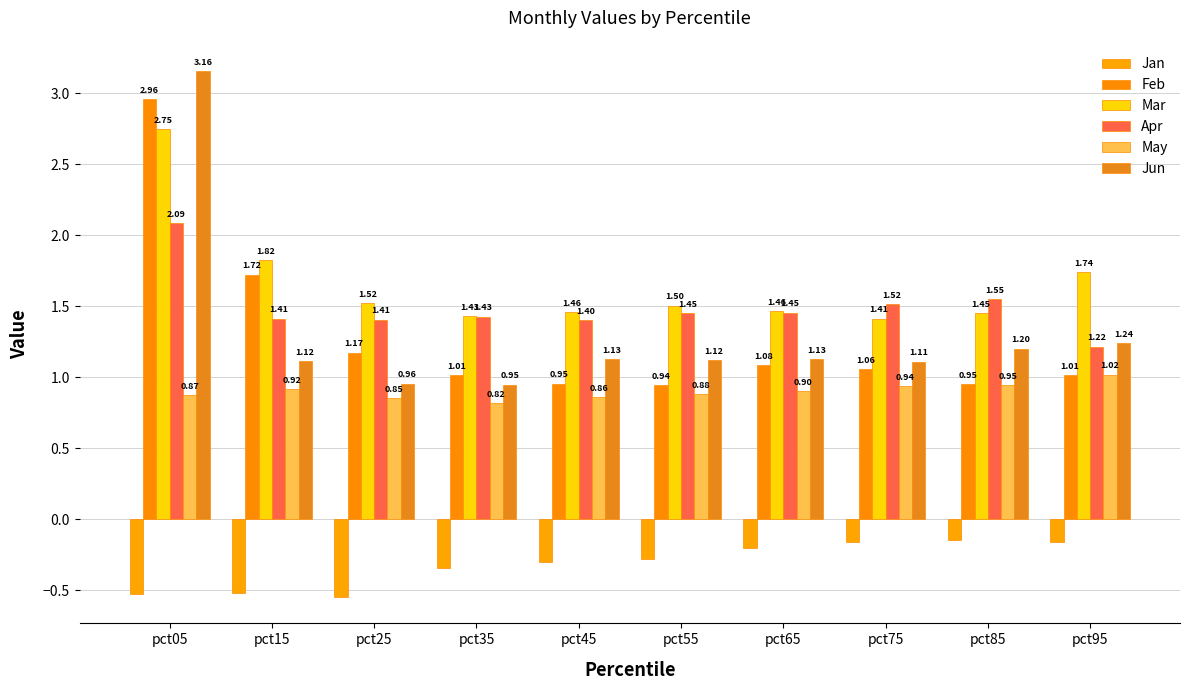

At how many categories does at least one series exceed 0?

10